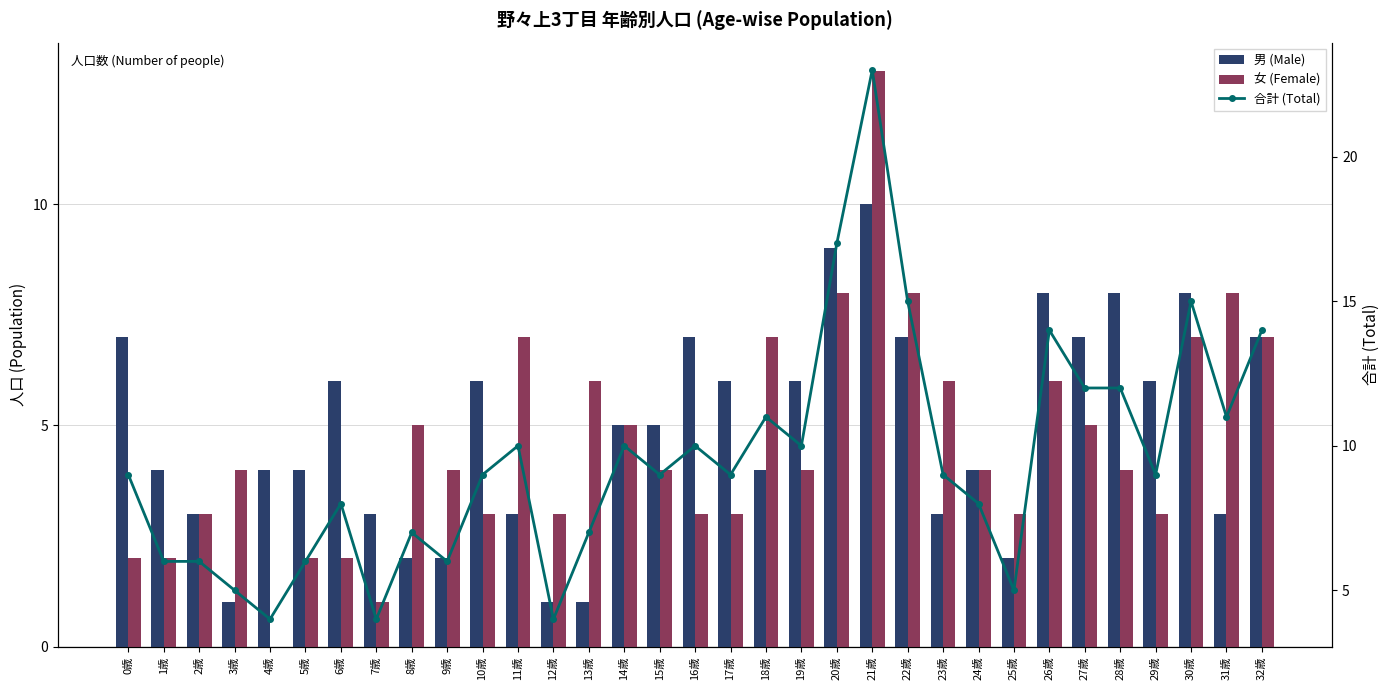

What position from the right is 2歳?

31